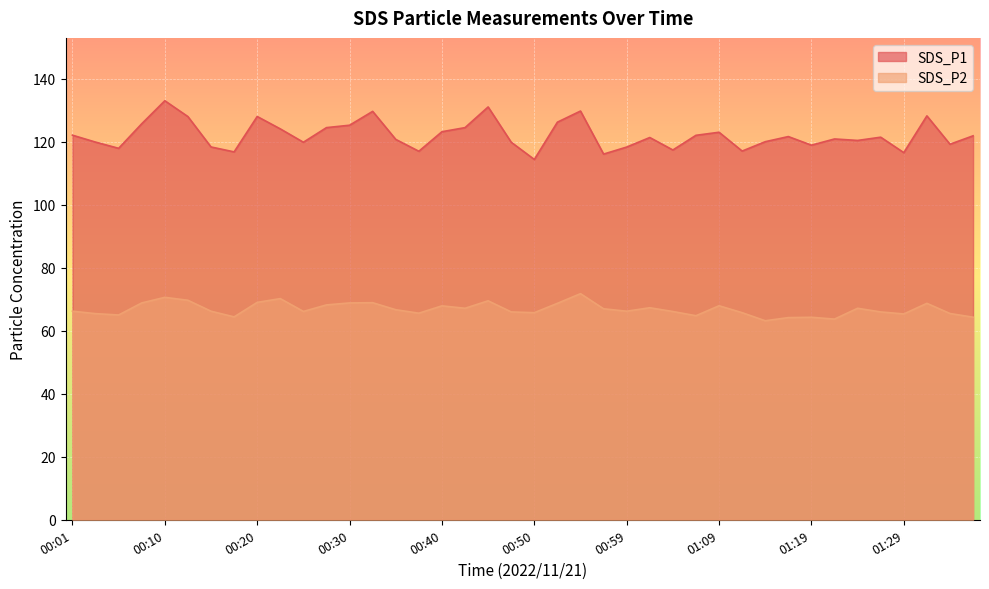

What is the sum of all SDS_P1 values?

4883.5